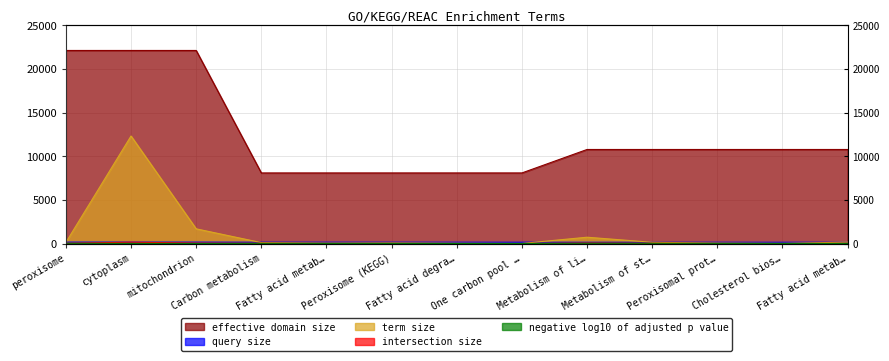

What is the sum of the term_size values at mitochondrion and Metabolism of li…?

2425.0